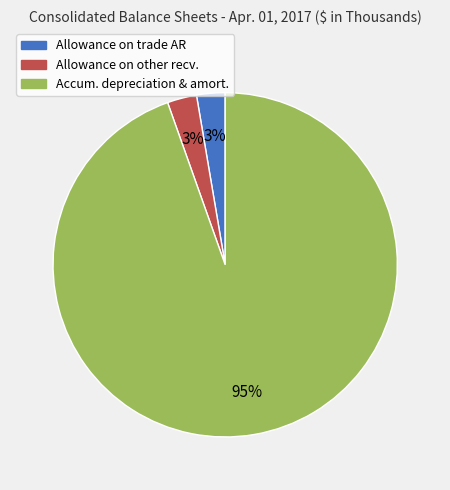

To the nearest percent, what is the average slice percentage?

33%